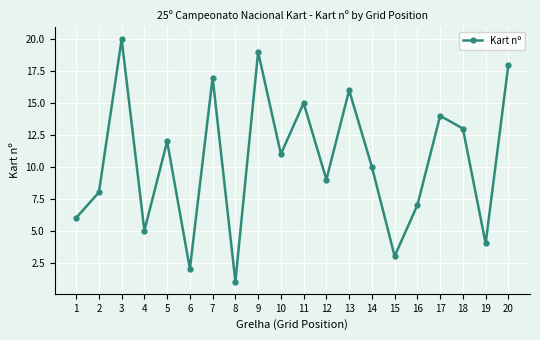

Reading left to right, list all the values displayed in this chart.

1=6	2=8	3=20	4=5	5=12	6=2	7=17	8=1	9=19	10=11	11=15	12=9	13=16	14=10	15=3	16=7	17=14	18=13	19=4	20=18